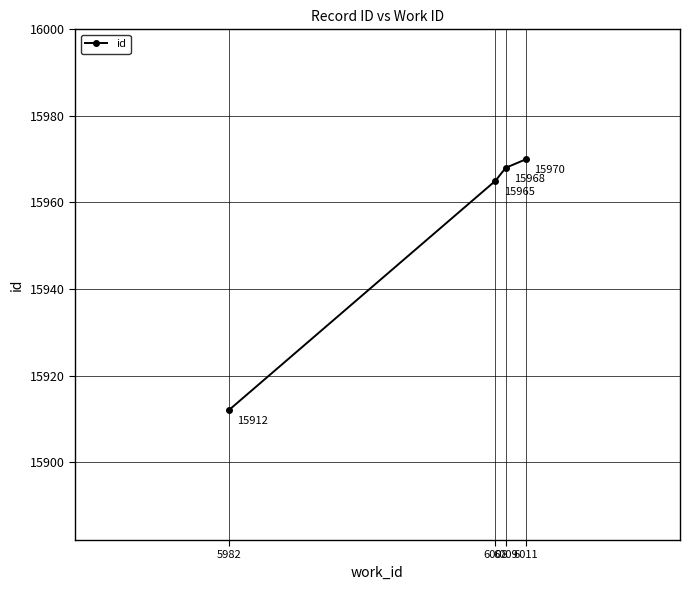

Reading left to right, list all the values displayed in this chart.

15912	15965	15968	15970